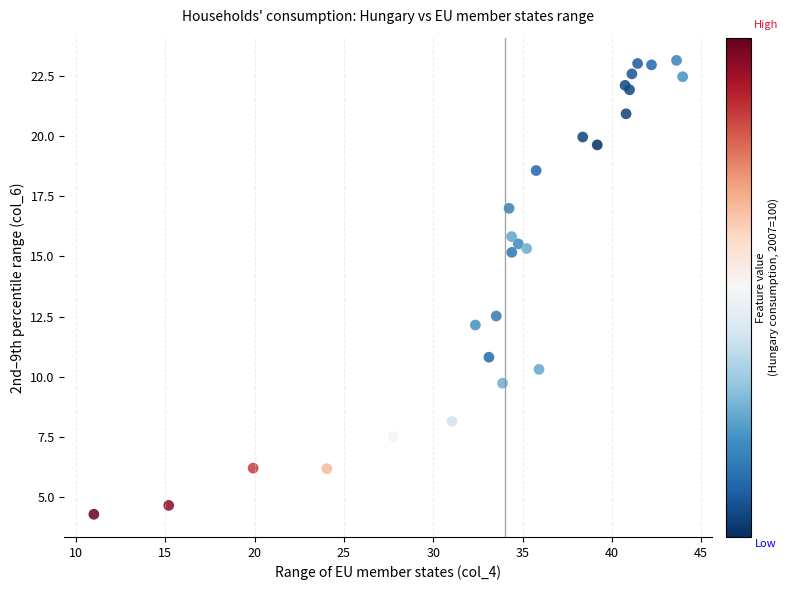

What Y value in the scatter plot is closest to 13?

12.5